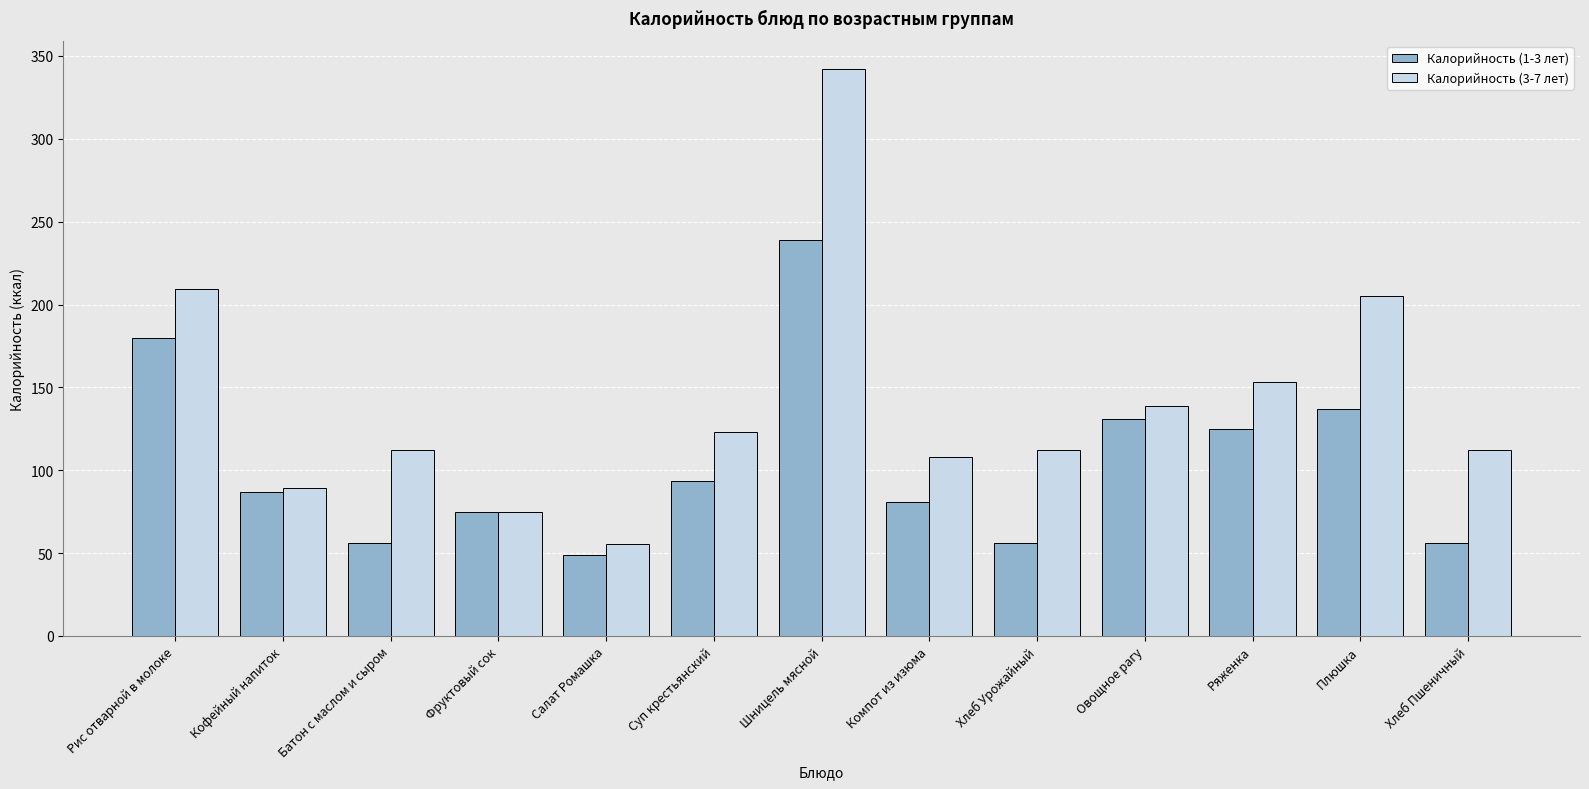

Which series has the largest total across all categories?

Калорийность (3-7 лет)